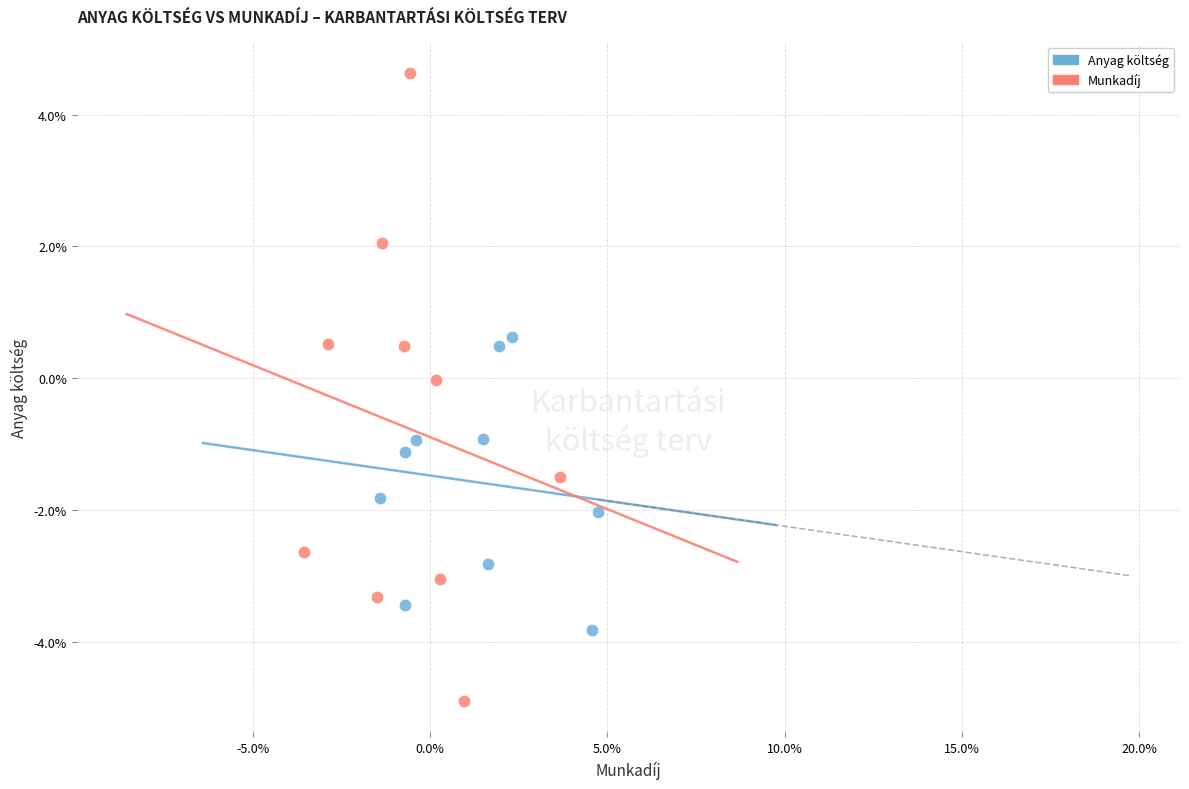

Which series reaches the maximum Y coordinate?

Munkadíj